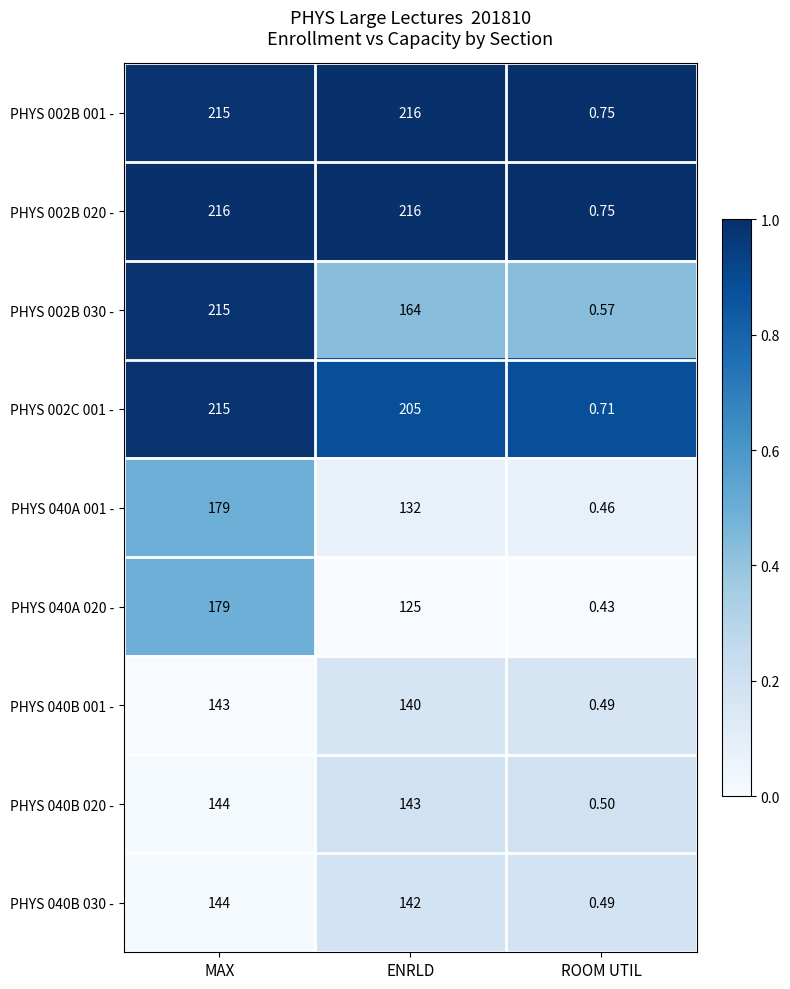

What is the difference between the highest and lowest values at MAX?

73.0